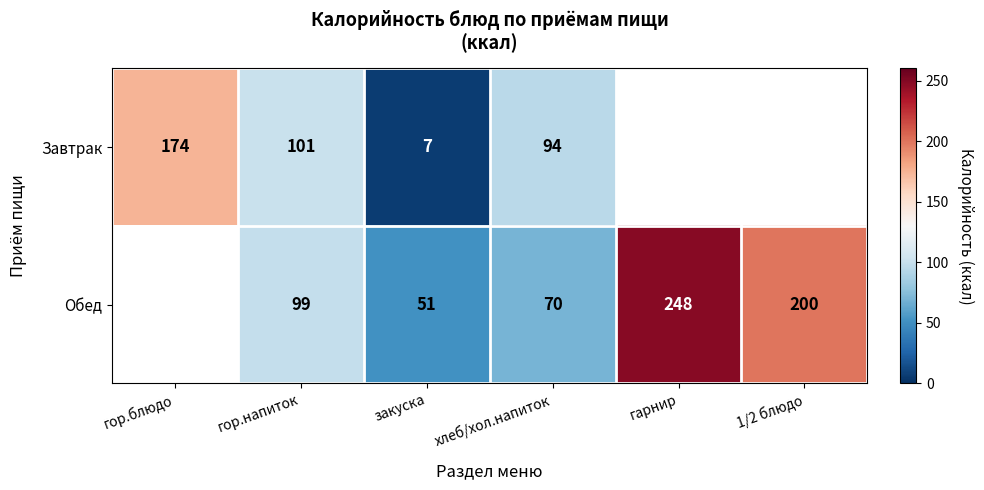

What is the difference between the Обед values at гор.напиток and закуска?

48